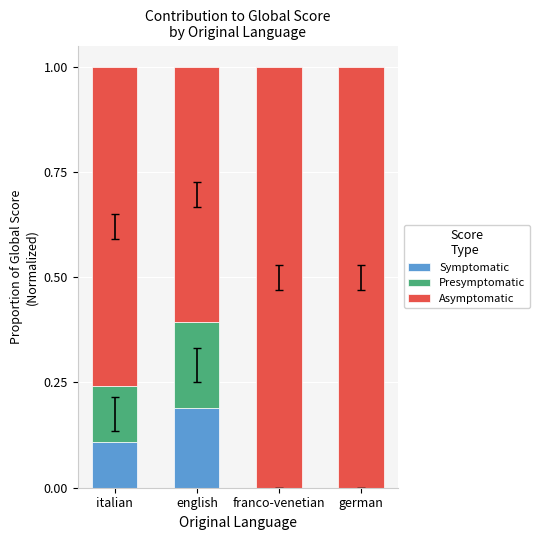

At which label does Symptomatic reach its peak?

english